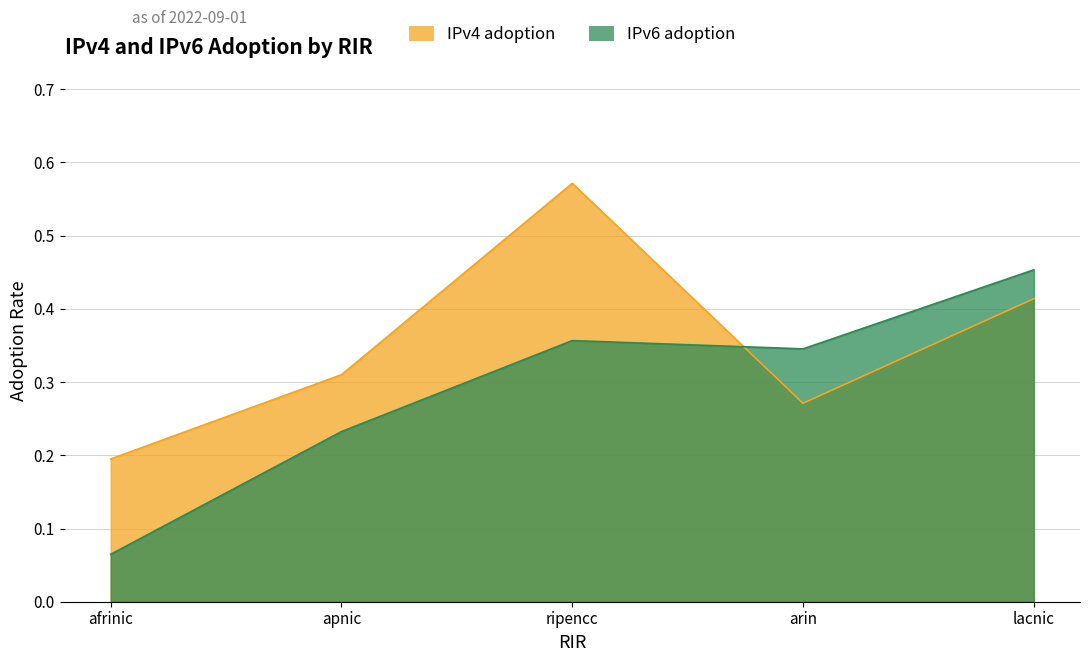

Which series has the largest total across all categories?

IPv4 adoption